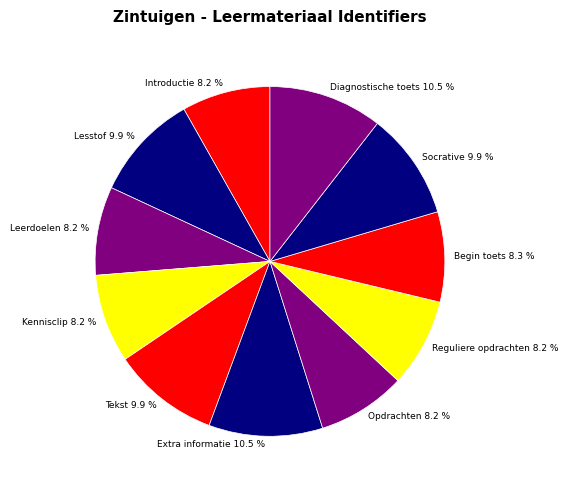

What is the ratio of the value at Kennisclip 8.2 % to the value at Diagnostische toets 10.5 %?

0.8